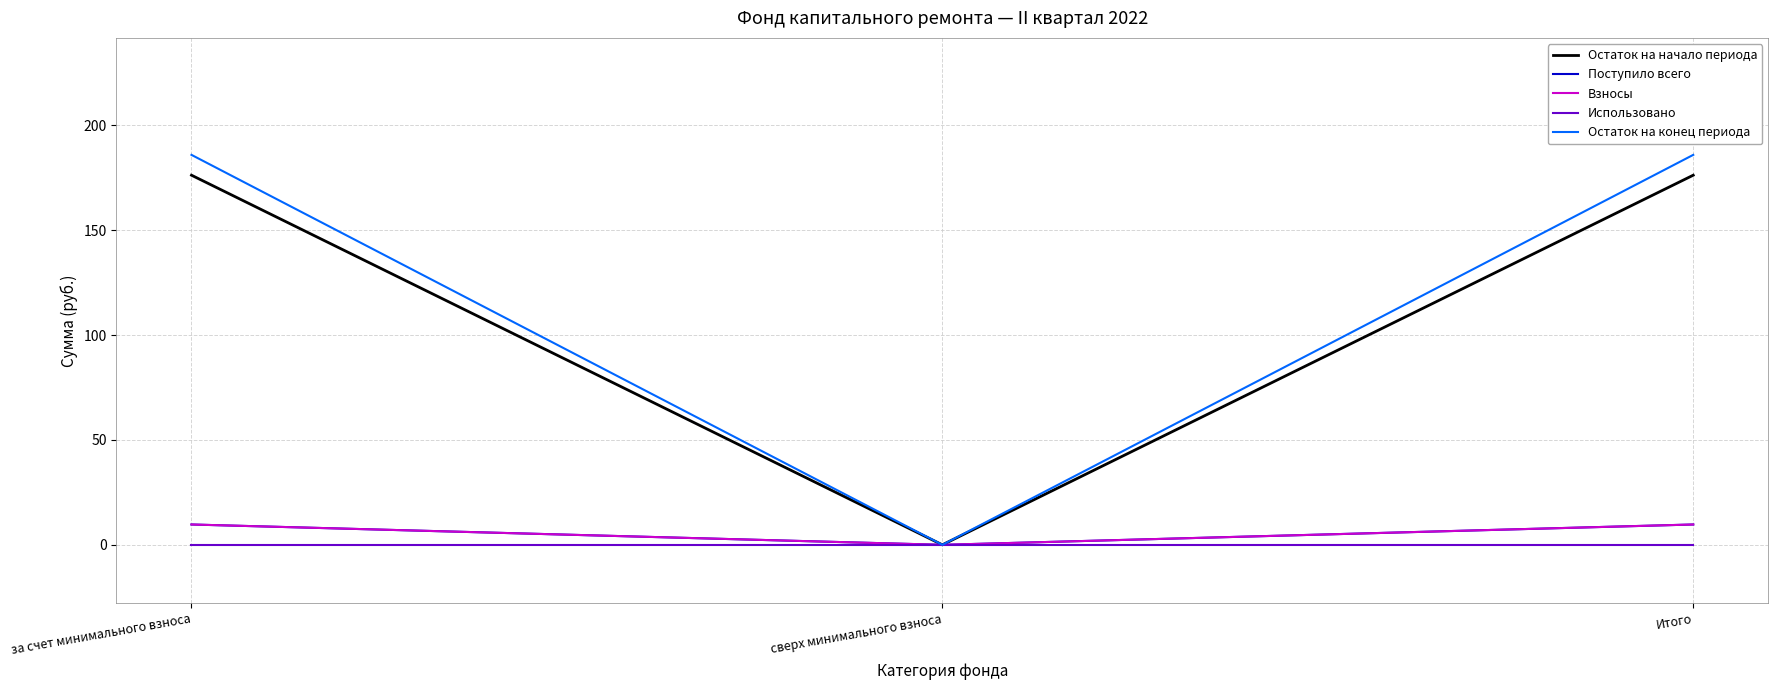

Is this an area chart (filled region under the line)?

No